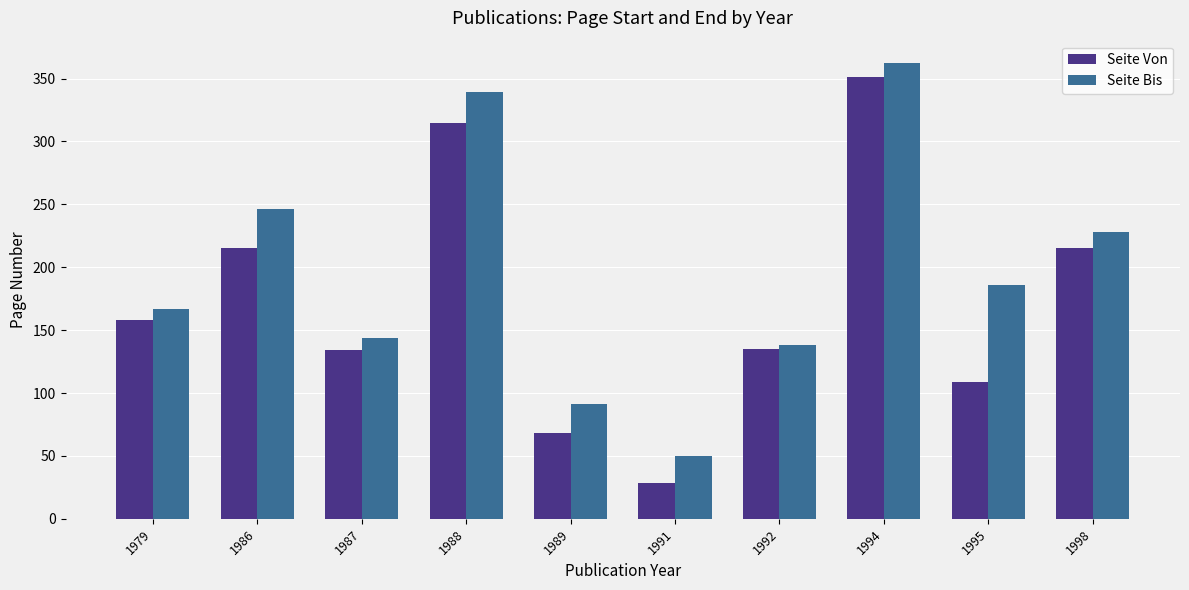

Rank the series by their average value, from lowest to highest.

Seite Von, Seite Bis